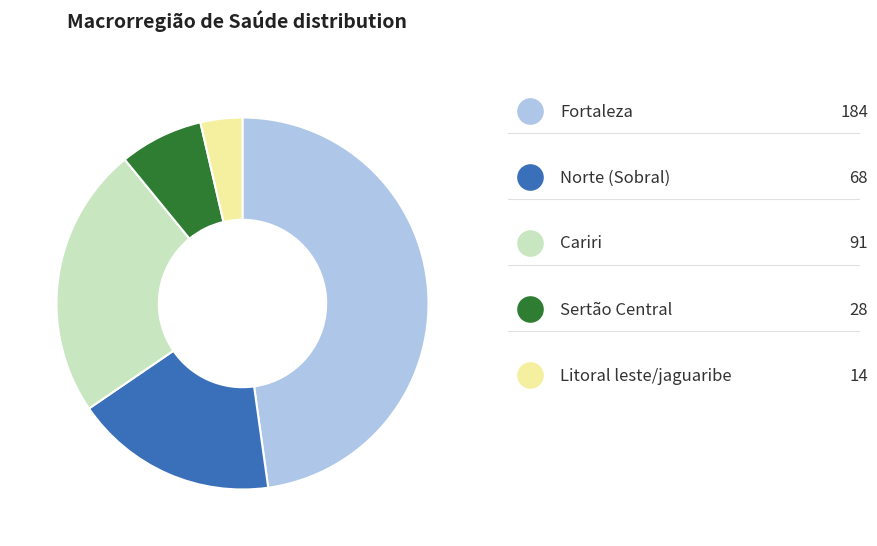

Is there any slice that represents more than half of the pie?

No